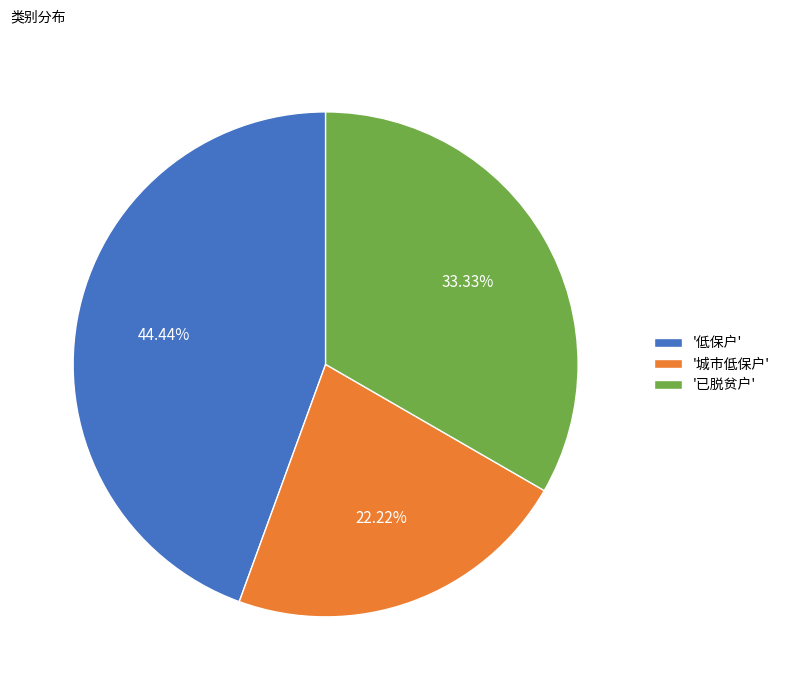

Is the sum of '低保户' and '已脱贫户' greater than half?

Yes